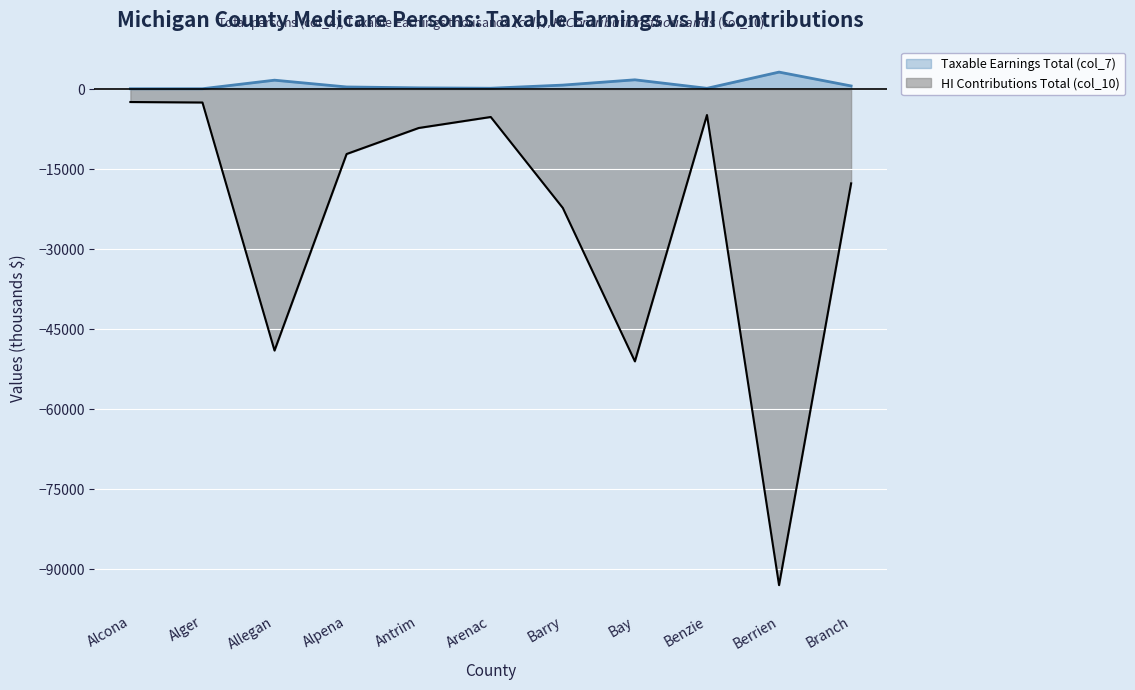

Rank the series by their maximum value, from highest to lowest.

Taxable Earnings Total (col_7), HI Contributions Total (col_10)